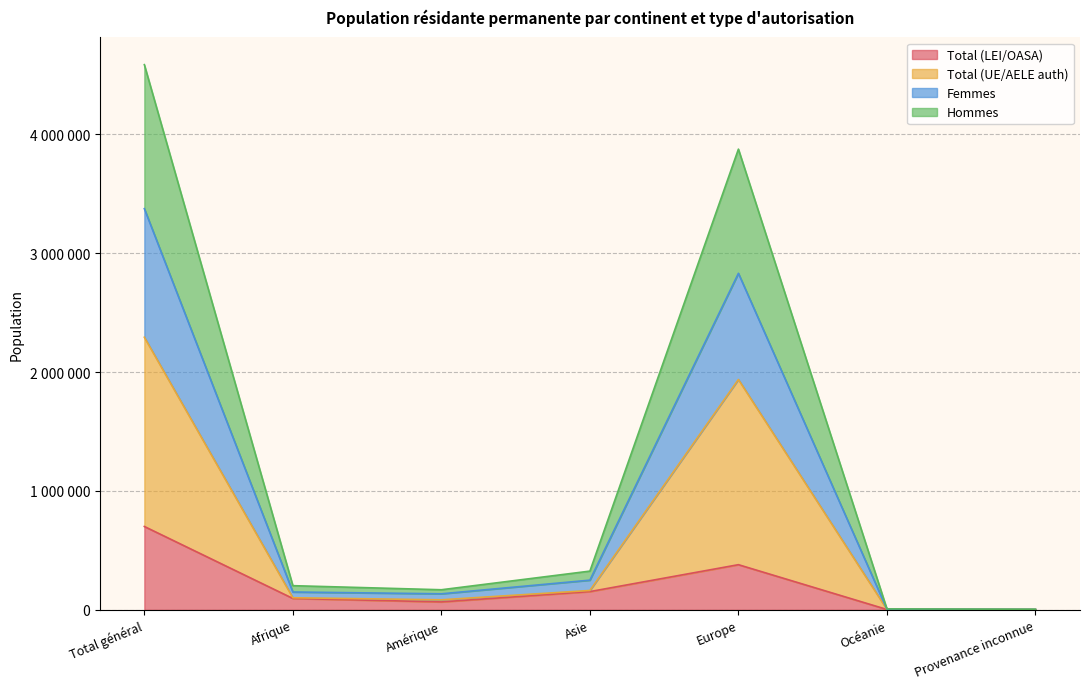

What is the difference between the Total (LEI/OASA) values at Océanie and Europe?

376623